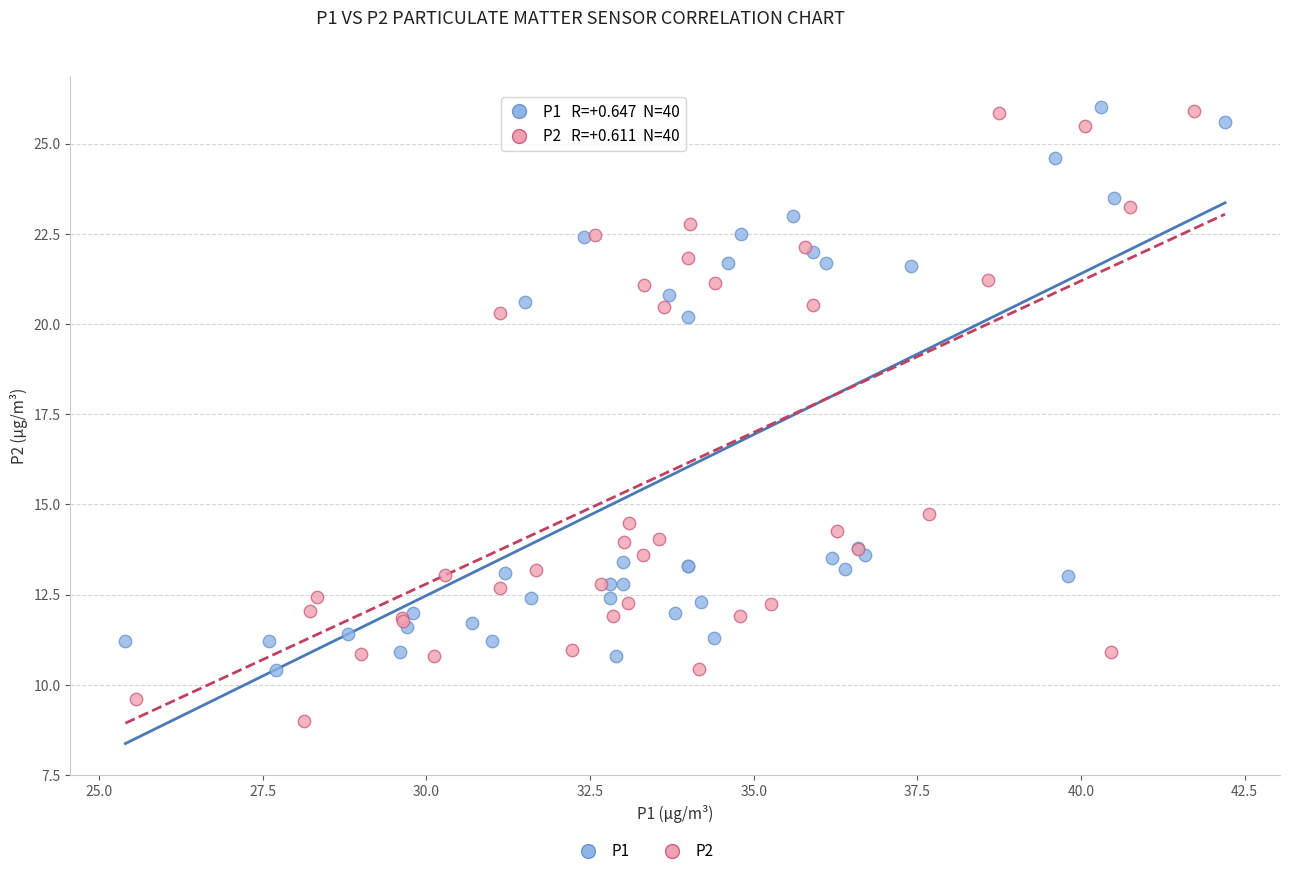

Which series has the widest spread of Y values?

P2